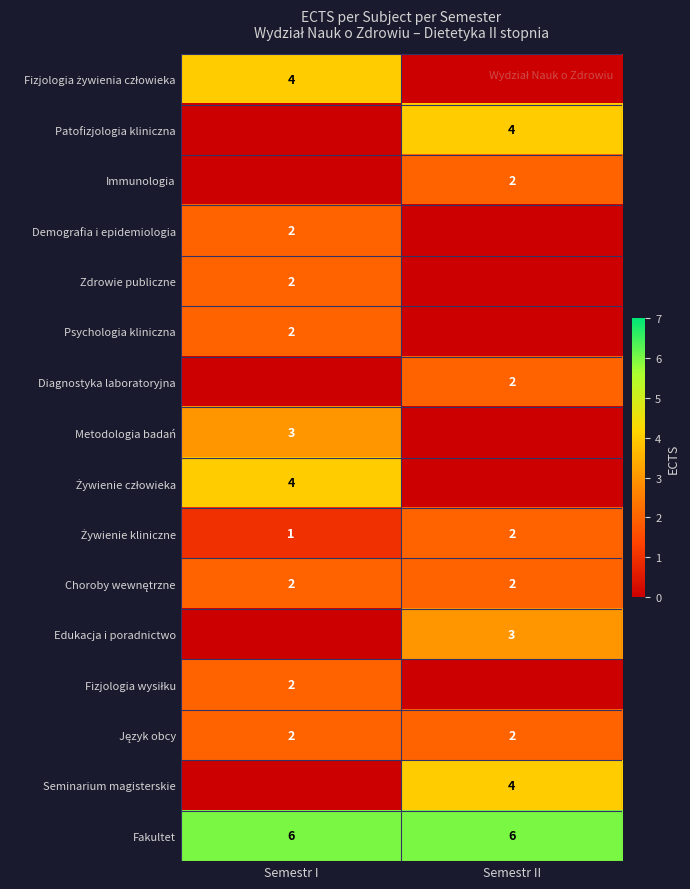

Which has a higher value, Semestr I or Semestr II?

Semestr I